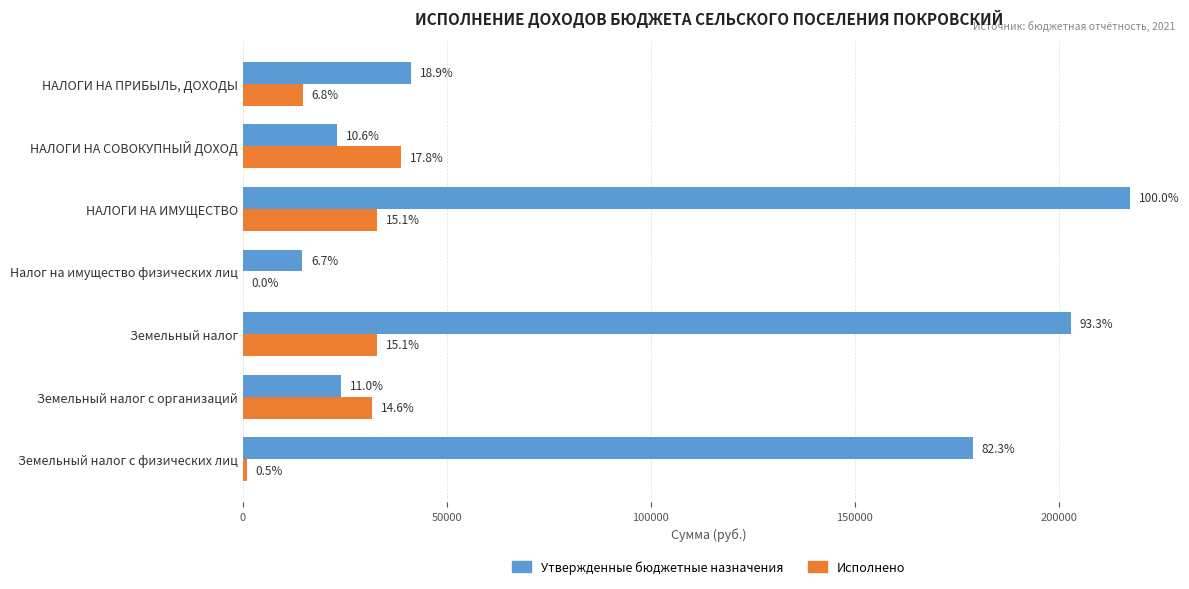

What is the difference between the maximum and minimum values in the Утвержденные бюджетные назначения series?

203000.0